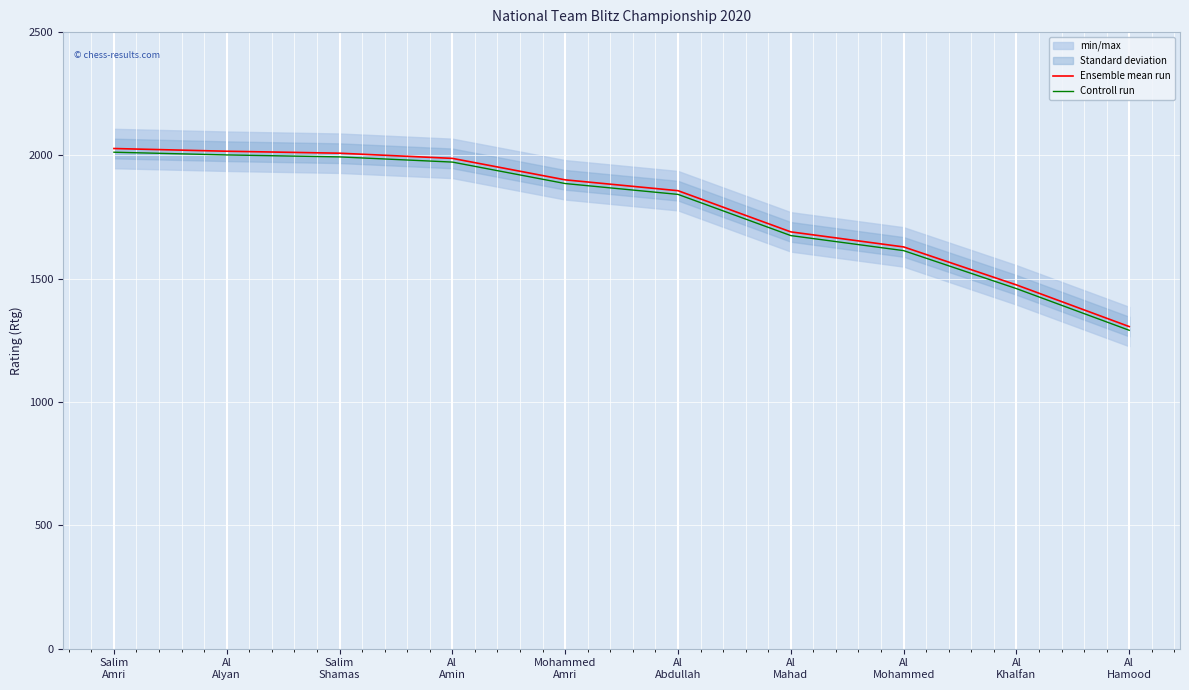

Which series has the widest spread of values?

Ensemble mean run